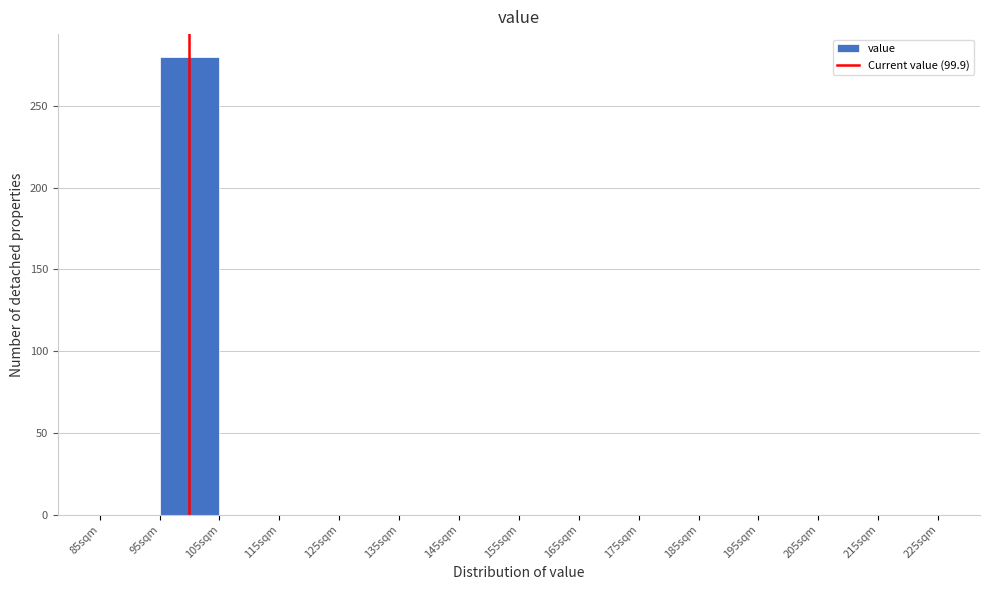

Over which range of the x-axis is the bar tallest?

95 to 105